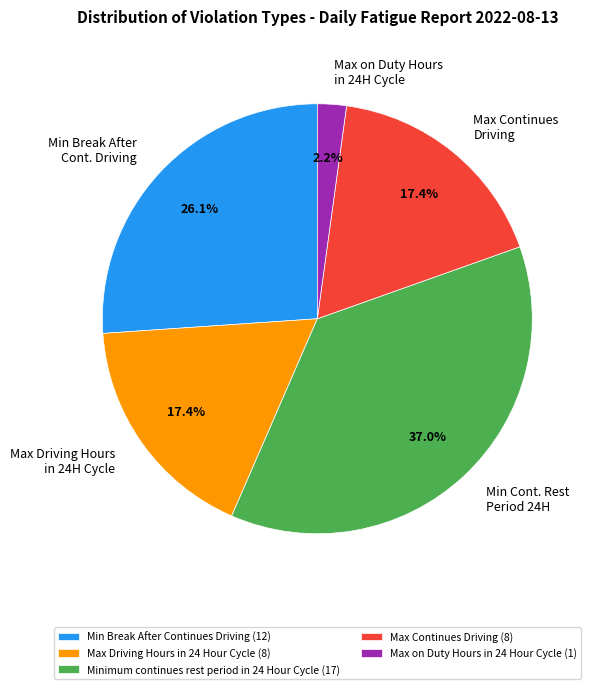

Approximately how many times larger is the value at Max Driving Hours in 24H Cycle compared to Min Break After Cont. Driving?

0.7